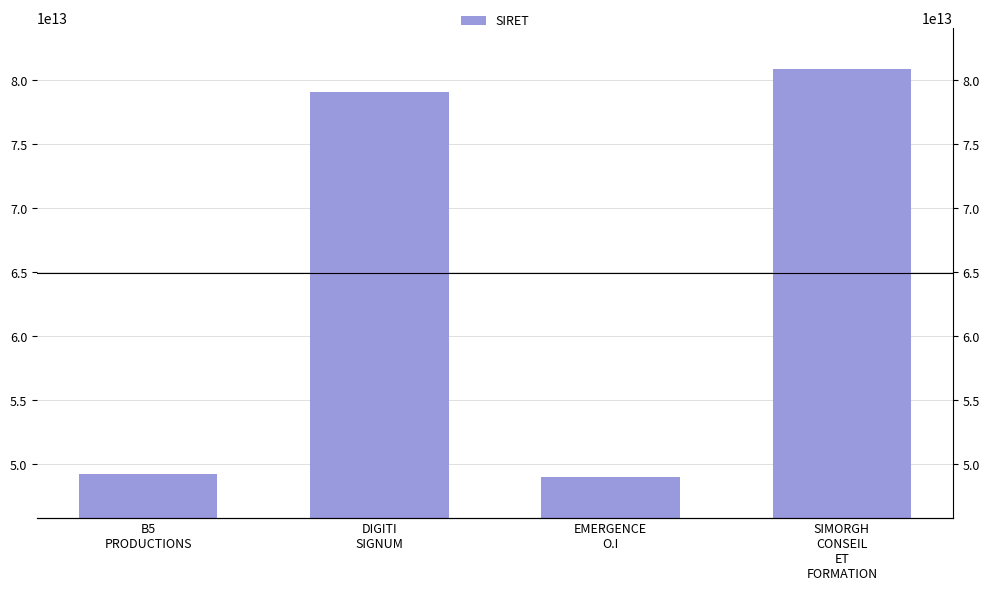

The chart shows a value of 87420588617328 at B5
PRODUCTIONS. True or false?

False